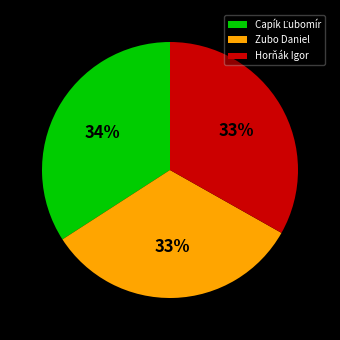

Does Horňák Igor account for over 50% of the chart?

No